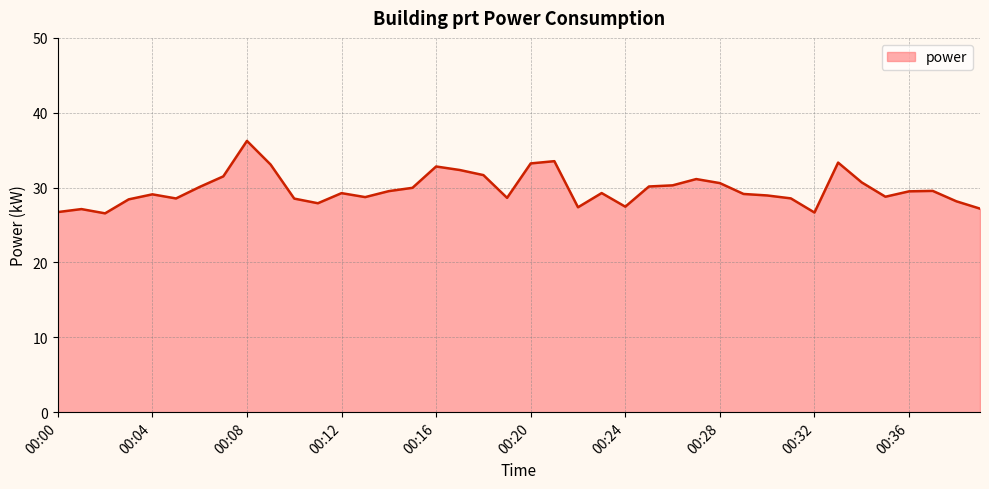

What is the smallest value displayed?

26.6